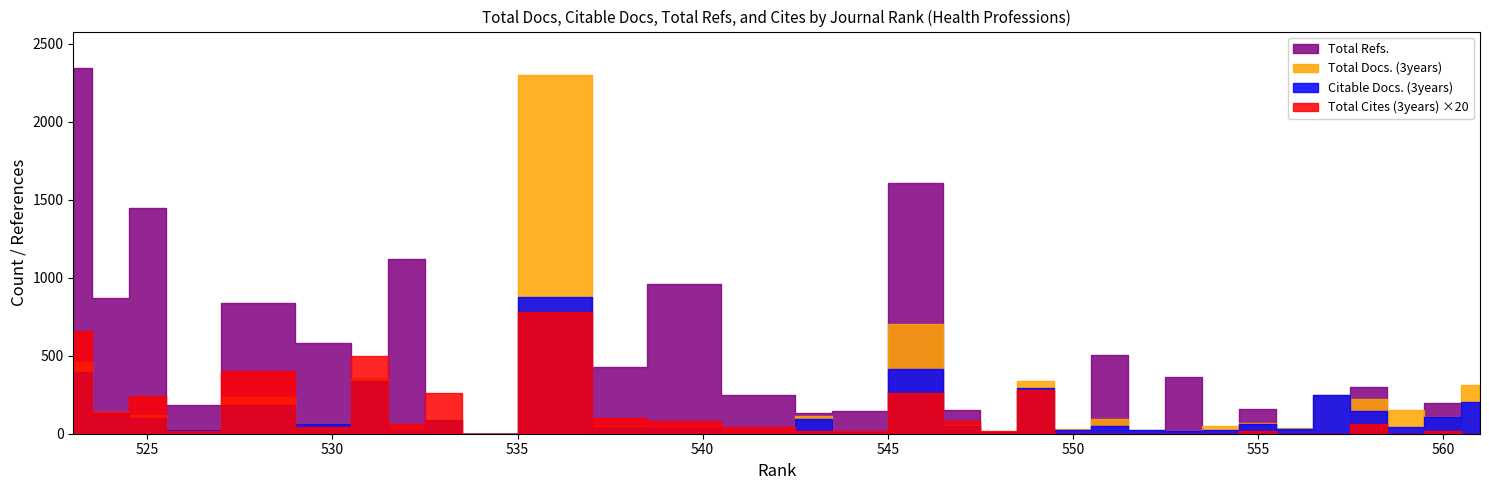

Where is Total Docs. (3years) nearest to the value 1149?

546